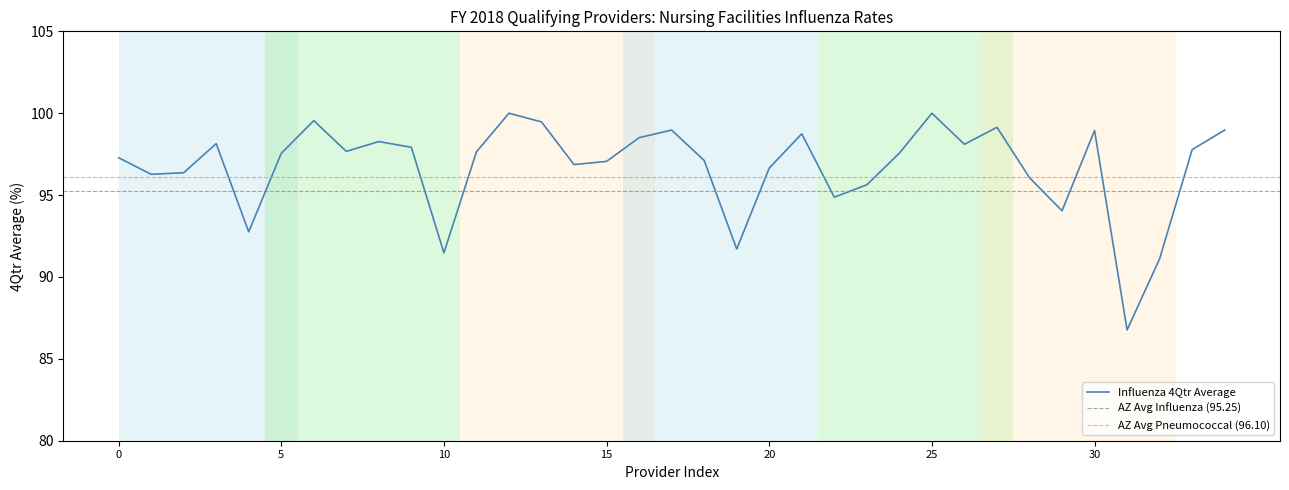

What is the minimum value for Influenza 4Qtr Average?

86.8